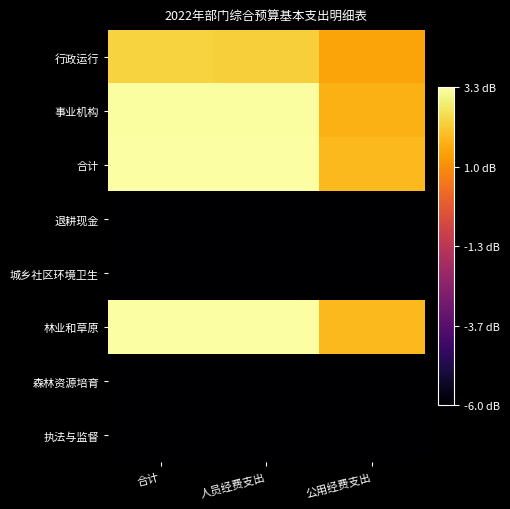

Rank the series by their maximum value, from lowest to highest.

退耕现金, 城乡社区环境卫生, 森林资源培育, 执法与监督, 行政运行, 事业机构, 合计, 林业和草原